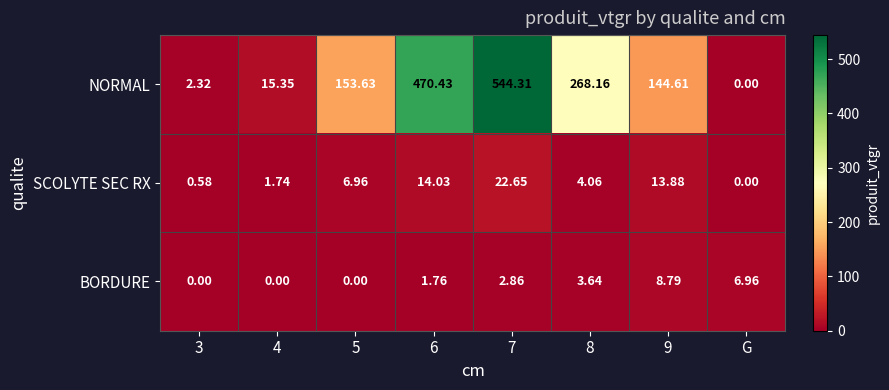

Rank the series at 3 from lowest to highest value.

BORDURE, SCOLYTE SEC RX, NORMAL